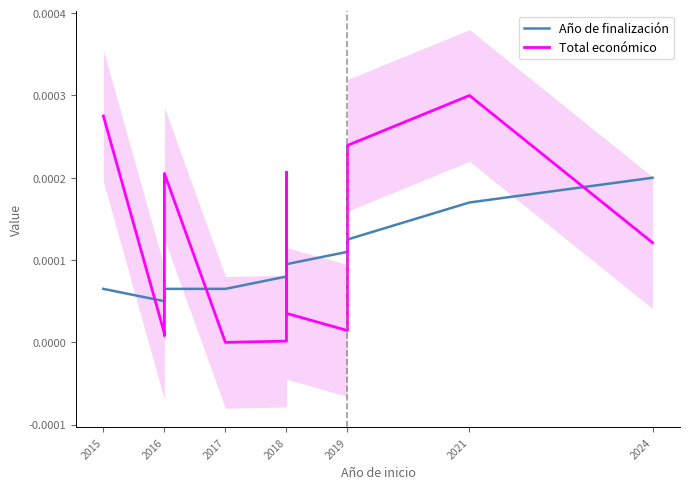

List the series in order of their overall mean, lowest first.

Año de finalización, Total económico